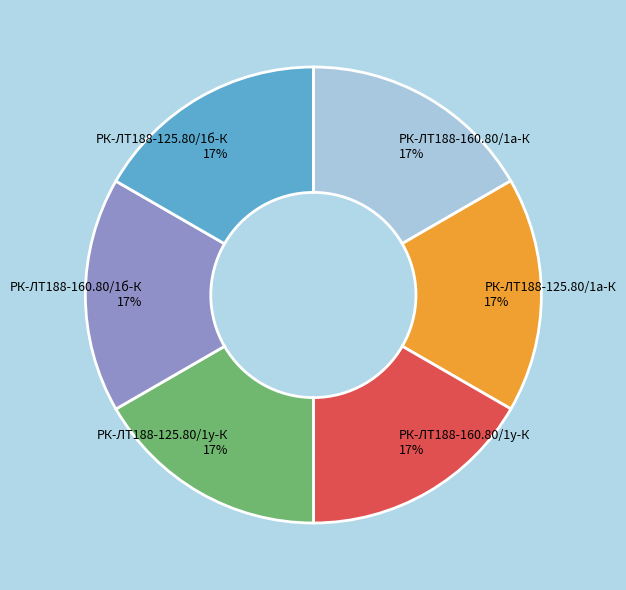

Approximately how many times larger is the value at РК-ЛТ188-160.80/1у-К compared to РК-ЛТ188-125.80/1б-К?

1.0